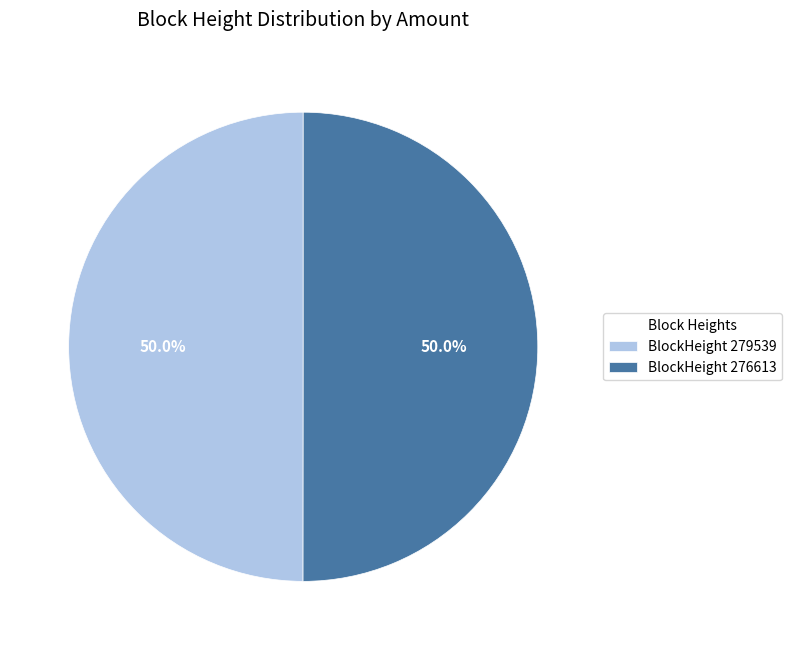

What percentage do BlockHeight 279539 and BlockHeight 276613 together represent?

100.0%